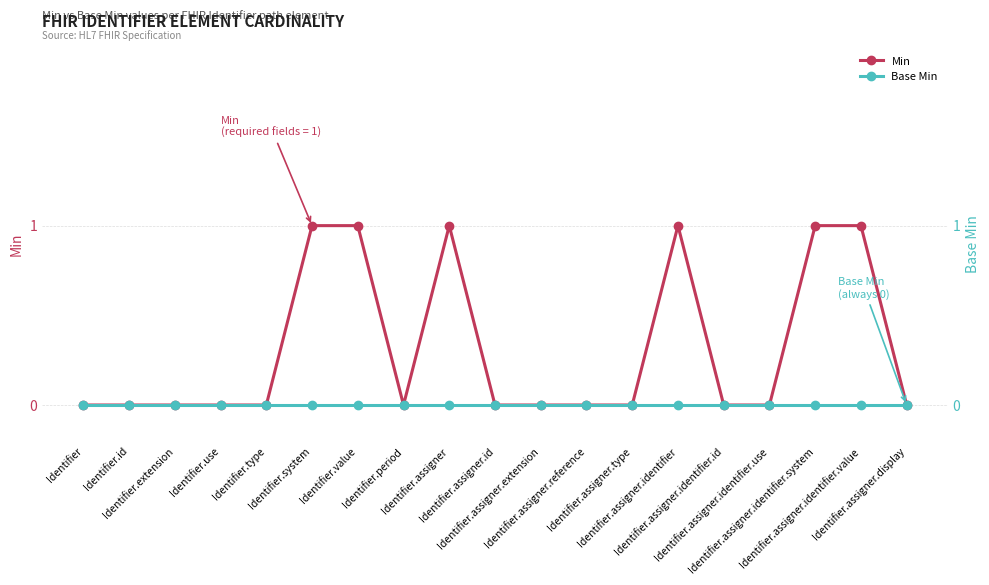

The value of Min at Identifier.assigner.reference is -1. True or false?

False